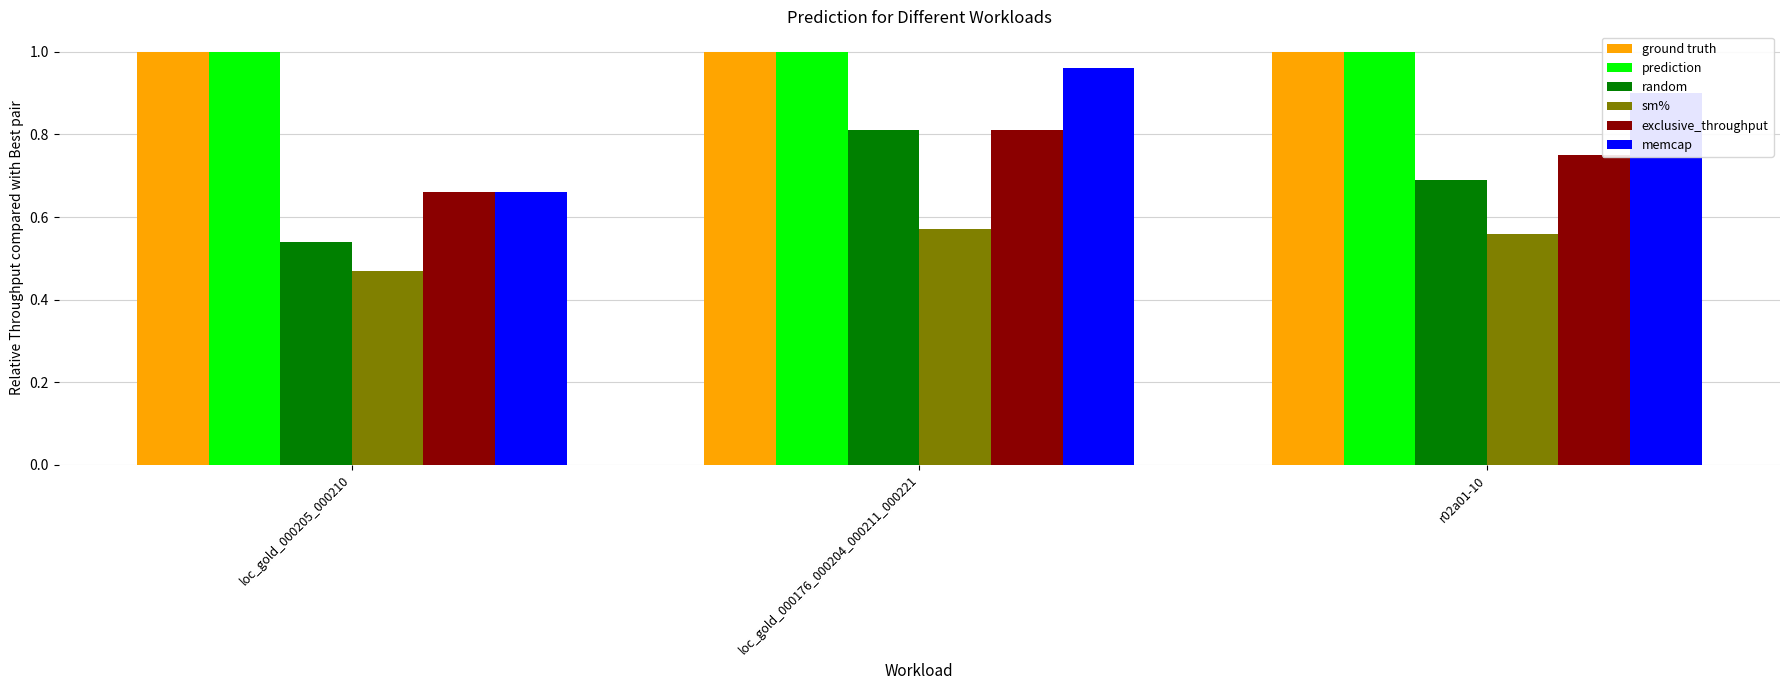

Which category has the lowest value across all series?

loc_gold_000205_000210